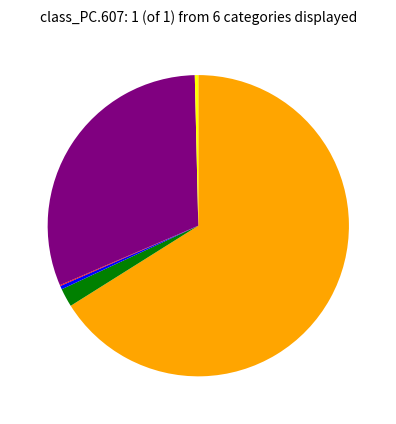

Does any single category account for the majority?

Yes